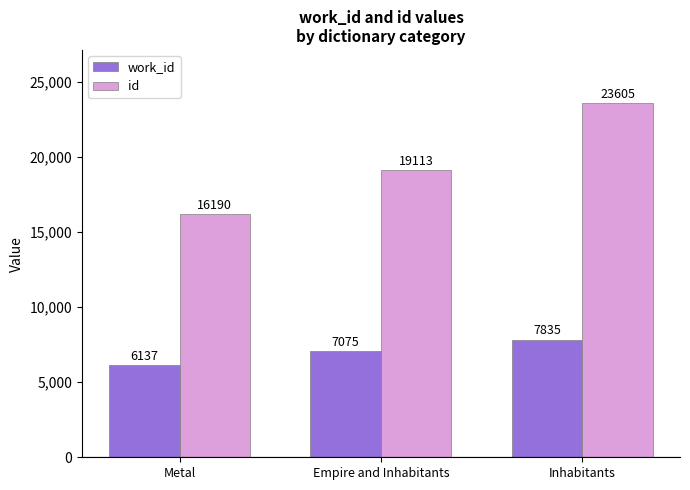

Which series changed the most between Metal and Empire and Inhabitants?

id